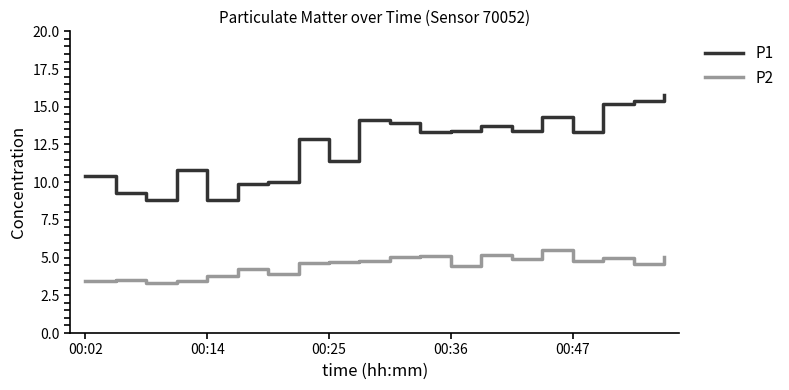

At how many categories does at least one series exceed 11?

13